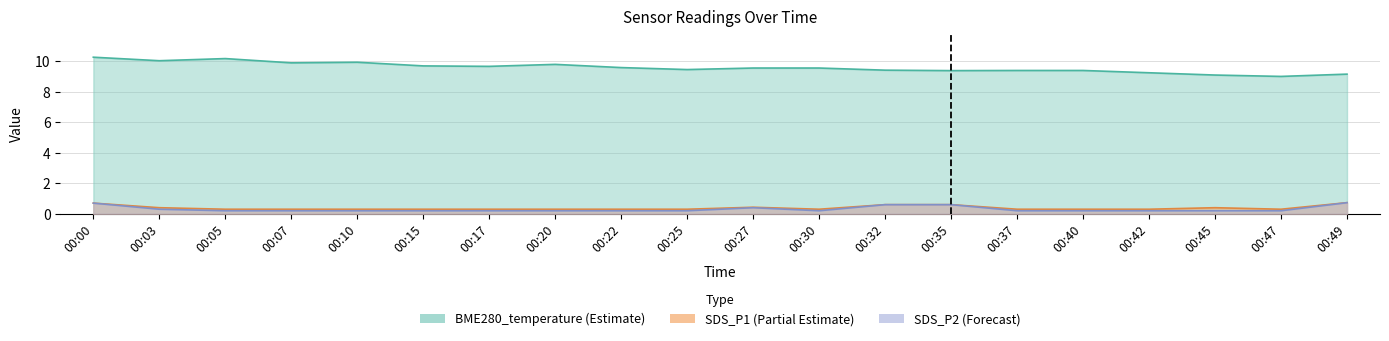

True or false: BME280_temperature and SDS_P2 cross at least once.

False